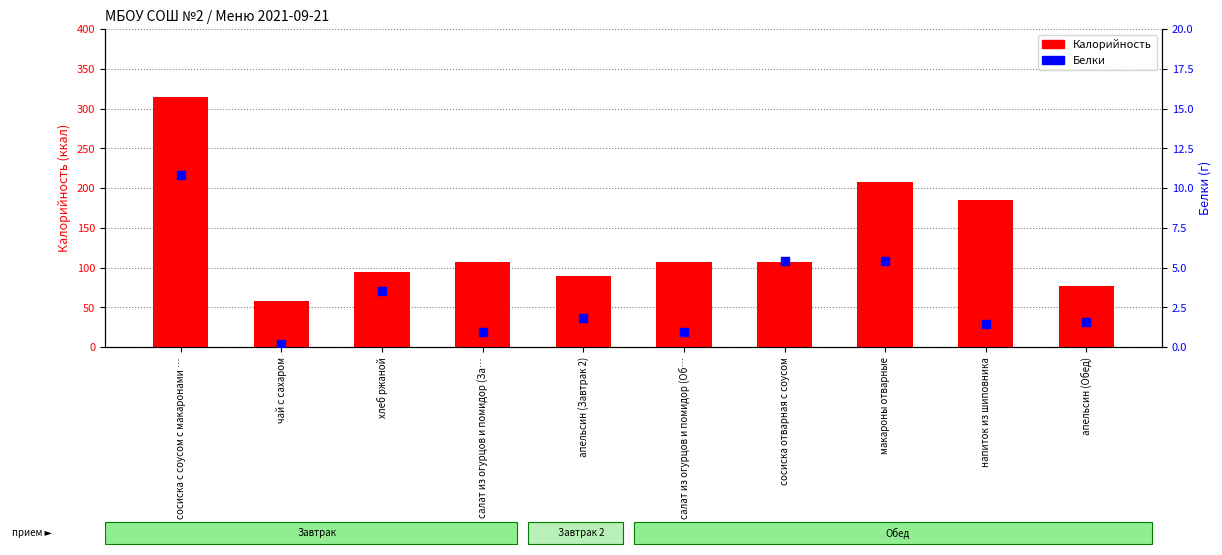

Which series contains the lowest Y value?

Белки